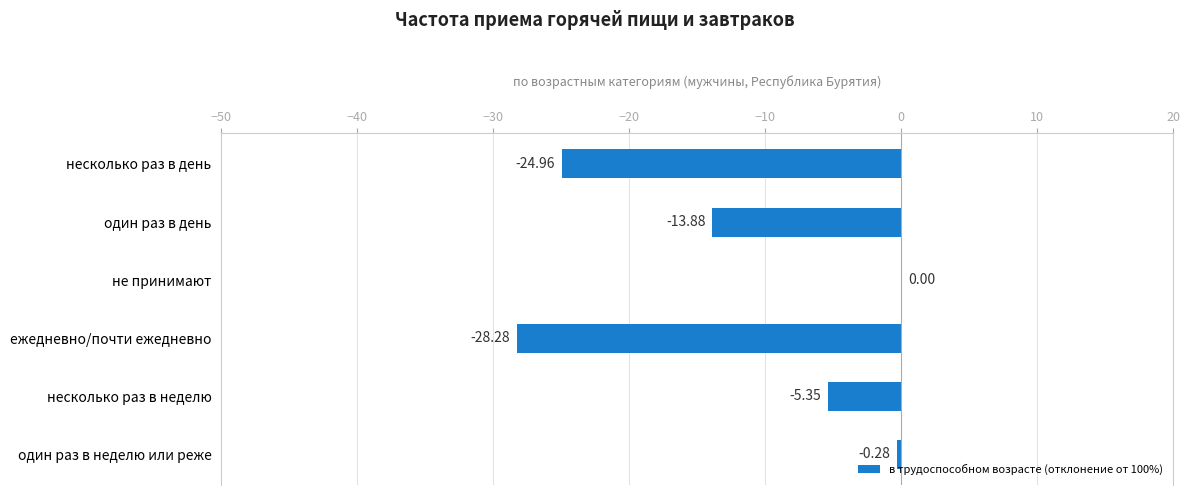

What is the change in value from один раз в день to не принимают?

+13.9